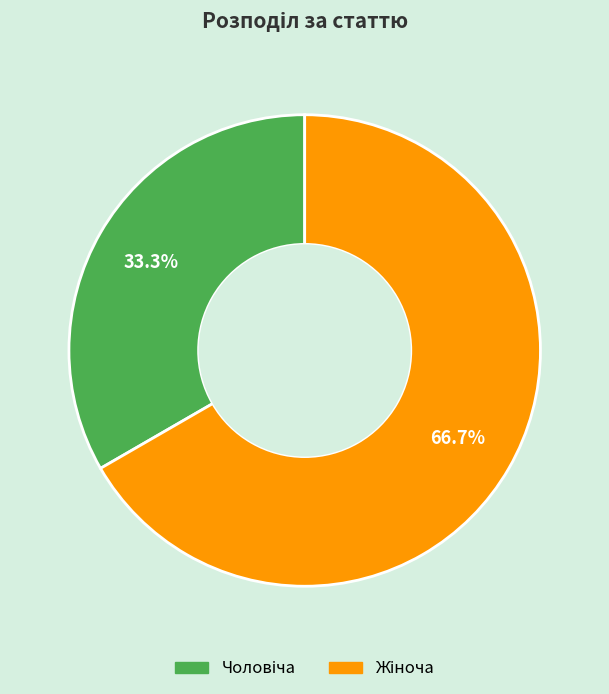

Does any single category account for the majority?

Yes